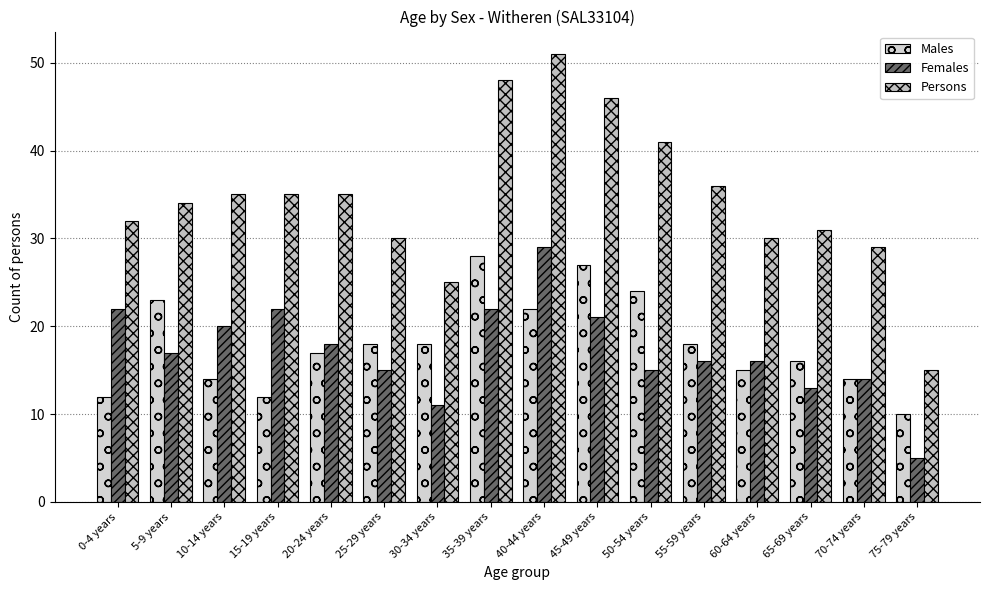

What is the difference between the Persons values at 0-4 years and 75-79 years?

17